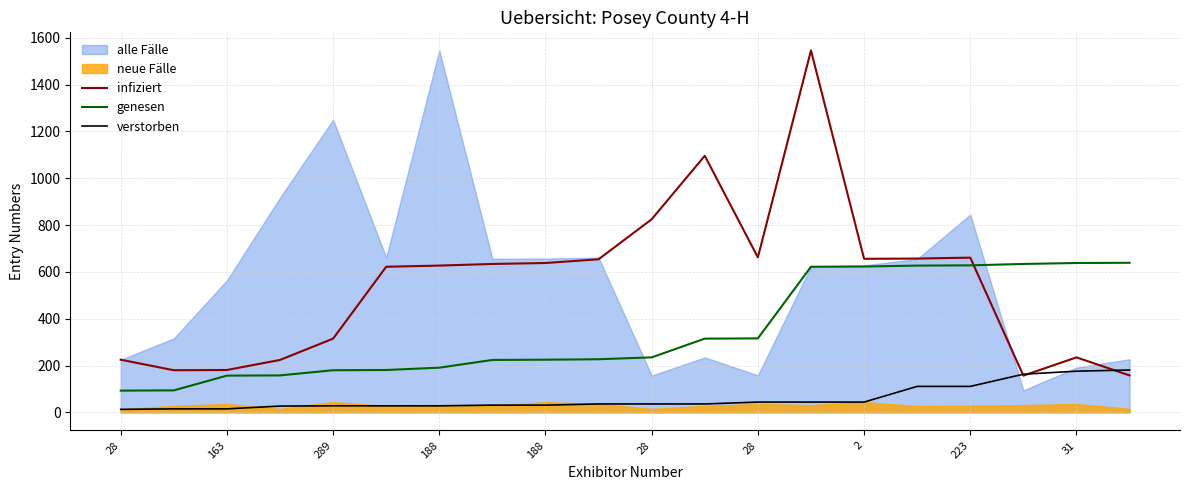

Between which two adjacent categories do genesen and infiziert first intersect?

16 and 17